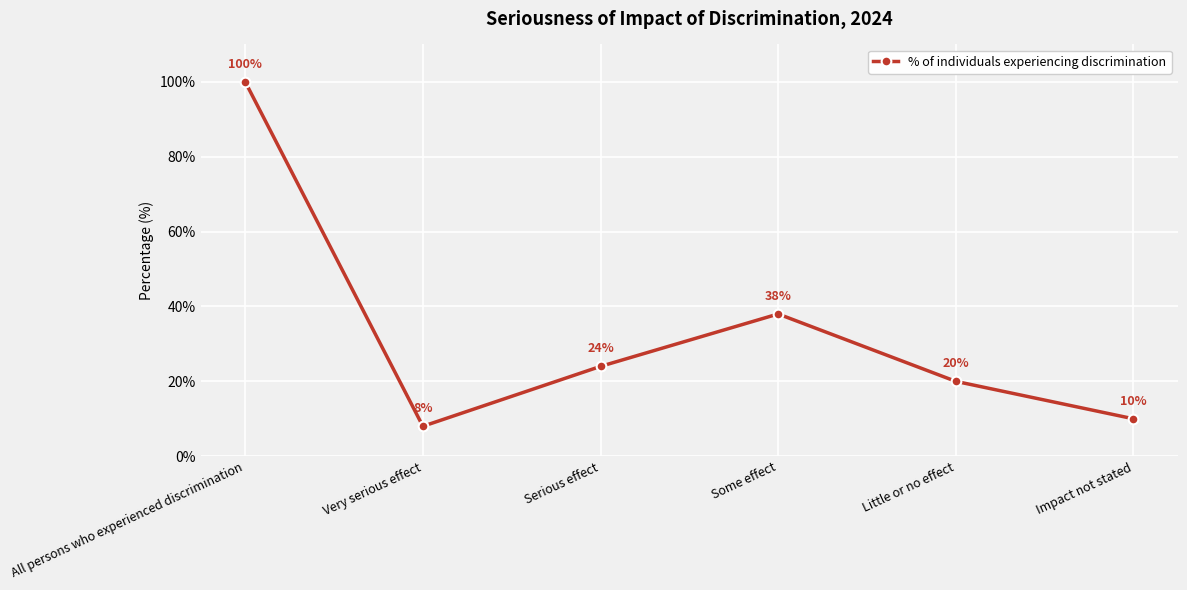

Is it true that the value at Some effect is 38?

True